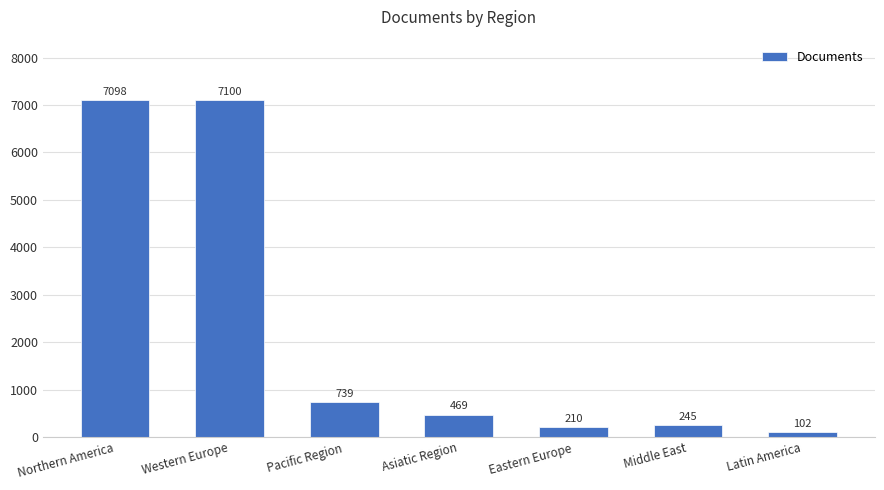

What position from the left is Western Europe?

2